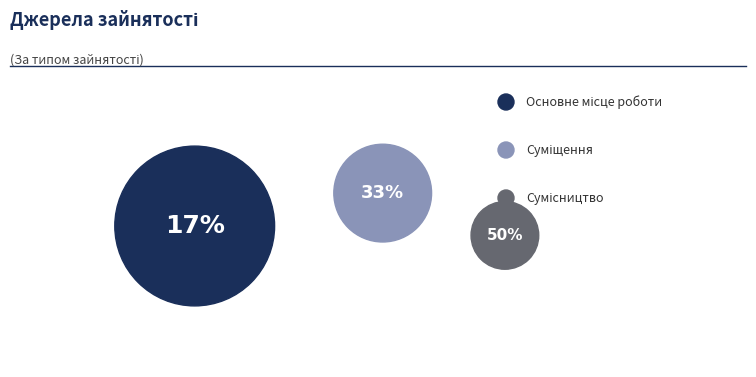

Which category has the biggest portion of the pie?

Сумісництво